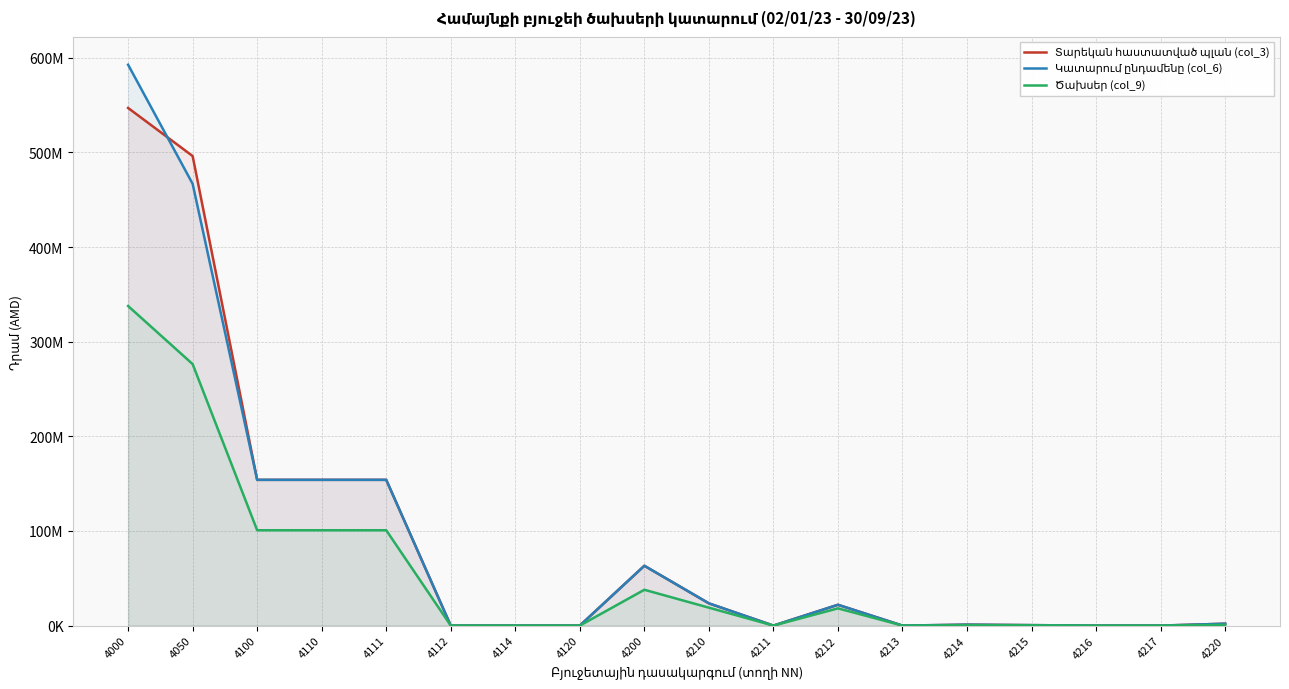

At which label does Ծախսեր (col_9) reach its minimum?

4112